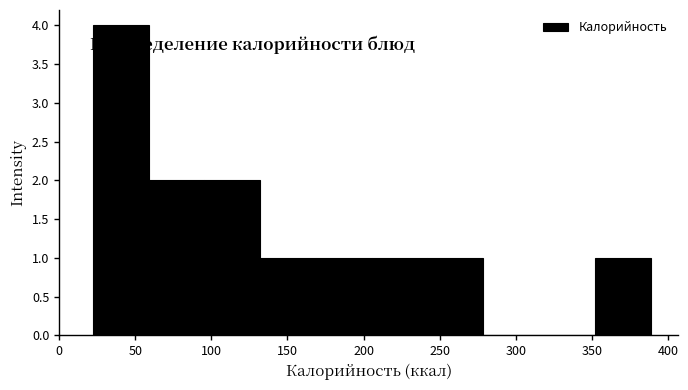

Over which range of the x-axis is the bar tallest?

20 to 60